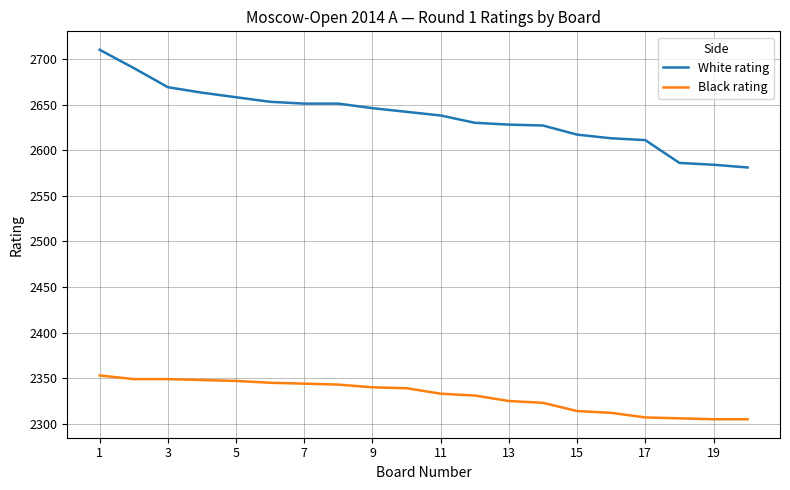

What is the difference between the maximum and minimum values in the Black rating series?

48